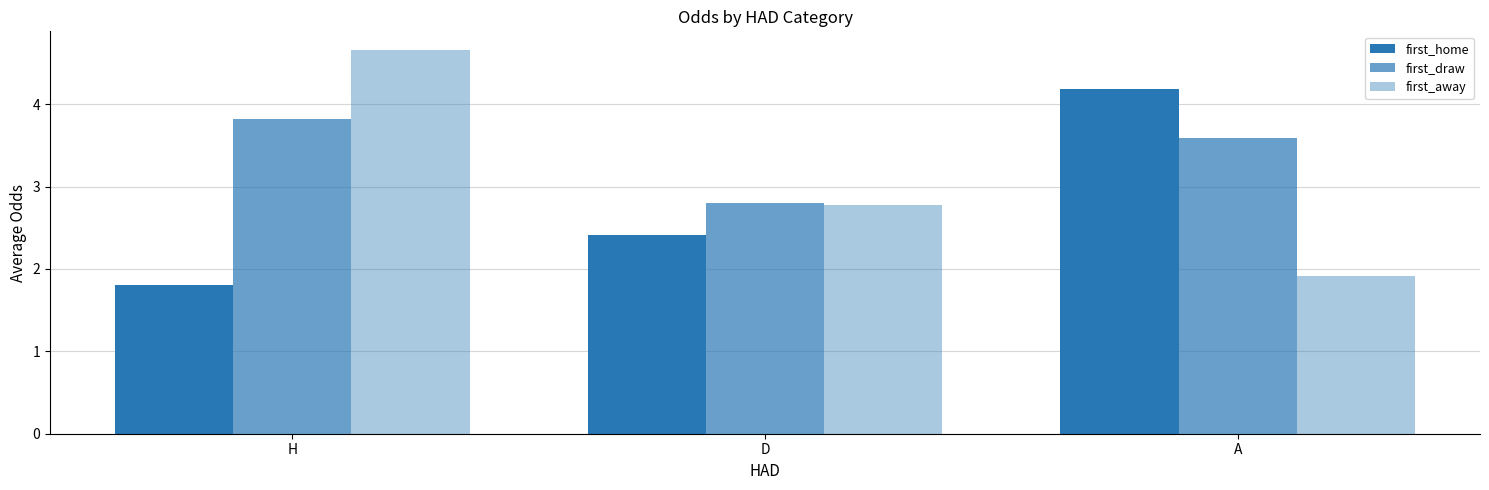

How many data points does each series have?

3